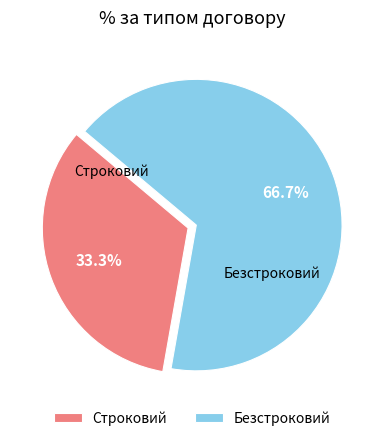

Which slice represents more than half of the pie?

Безстроковий